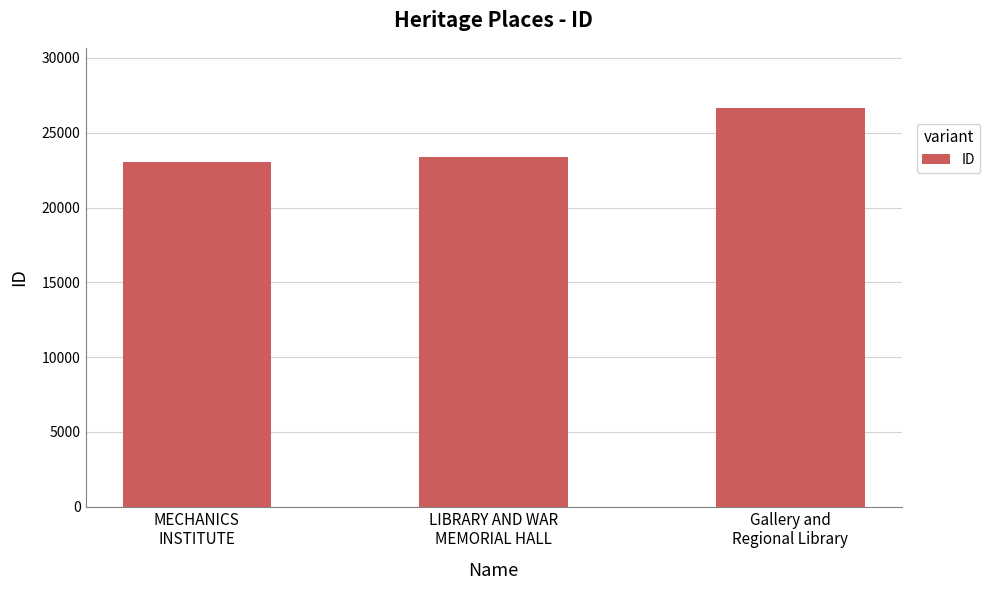

Rank the categories by value from lowest to highest.

MECHANICS
INSTITUTE, LIBRARY AND WAR
MEMORIAL HALL, Gallery and
Regional Library